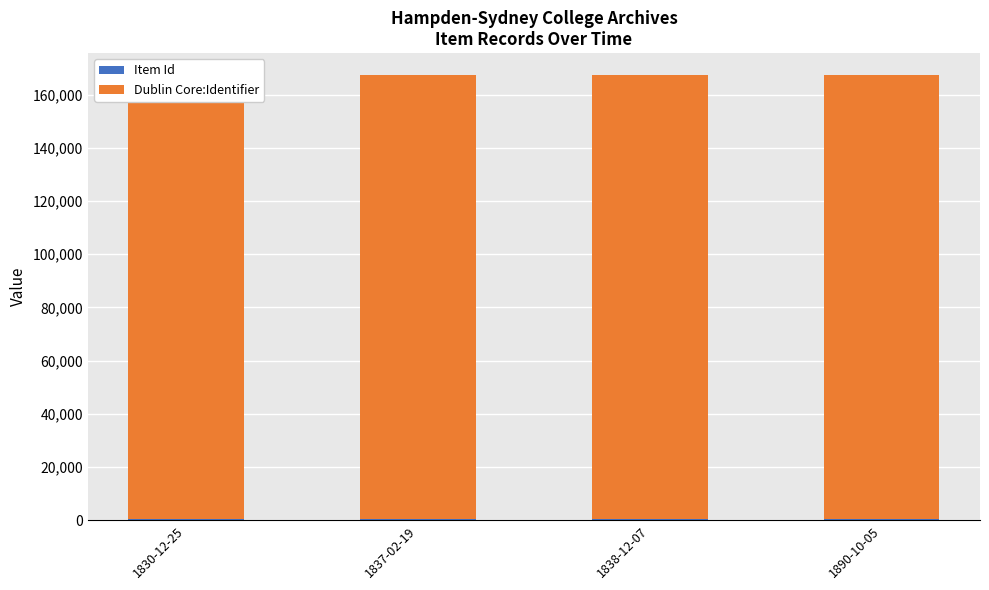

What position from the left is 1830-12-25?

1